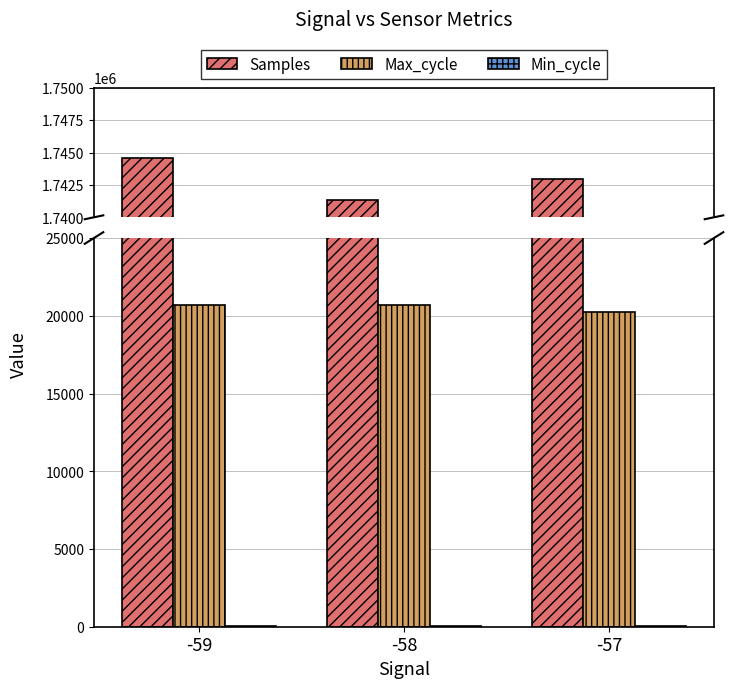

The value of Samples at -59 is 820879. True or false?

False